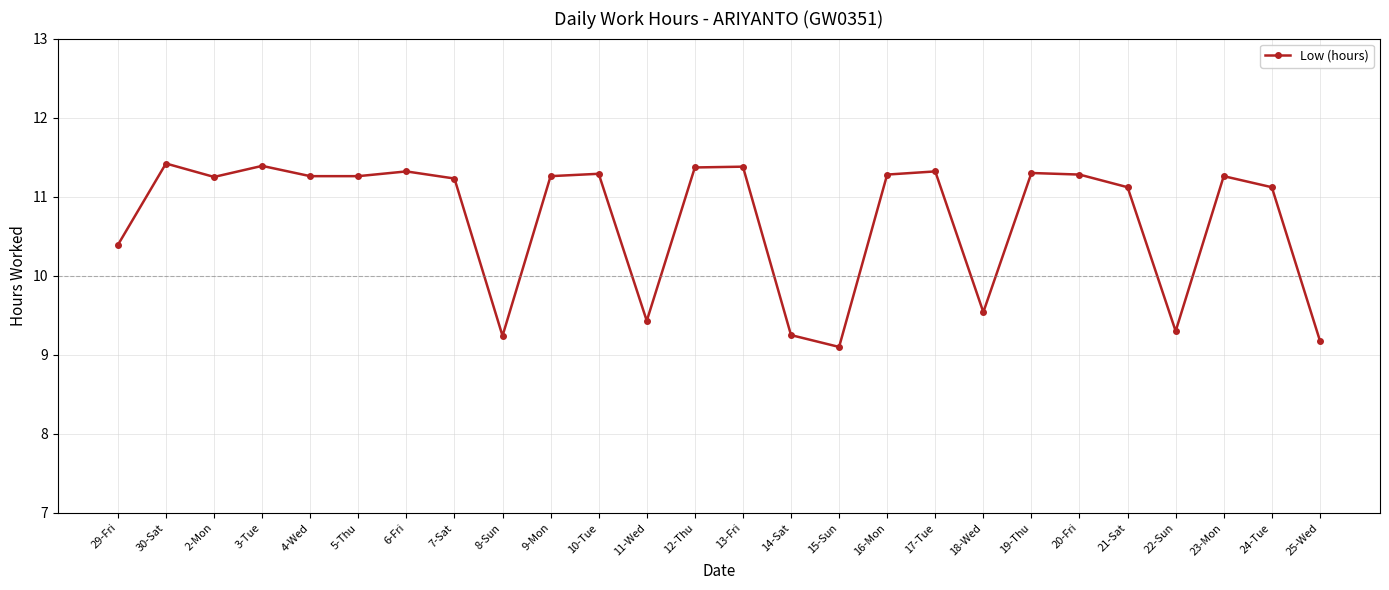

At which label does the data first exceed 11?

30-Sat